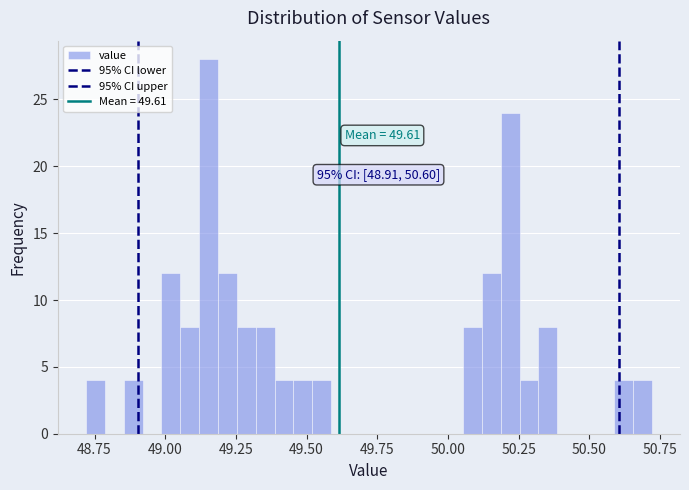

Read against the x-axis, roughly where is the centre of the tallest bar?

49.15